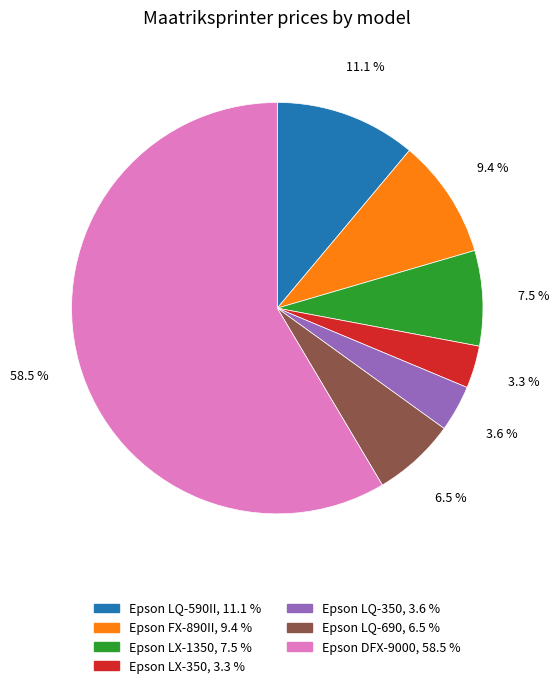

What percentage do Epson DFX-9000, 58.5 % and Epson LQ-690, 6.5 % together represent?

65.1%